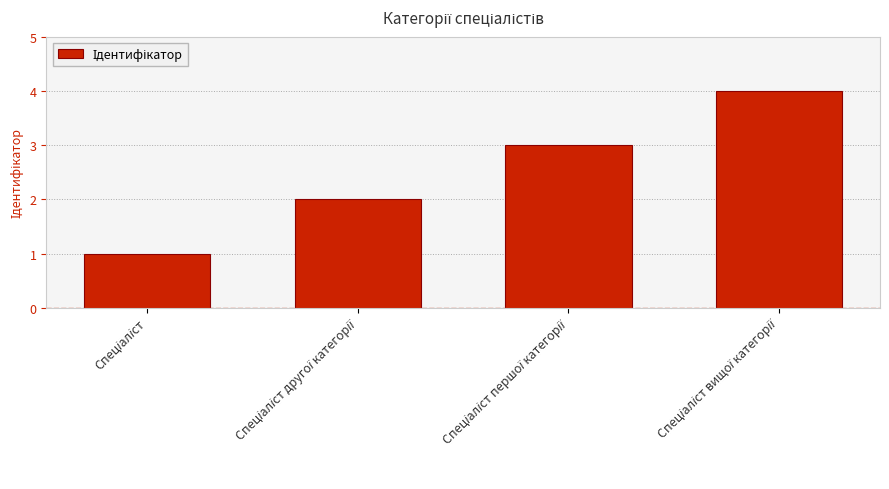

What is the greatest value displayed?

4